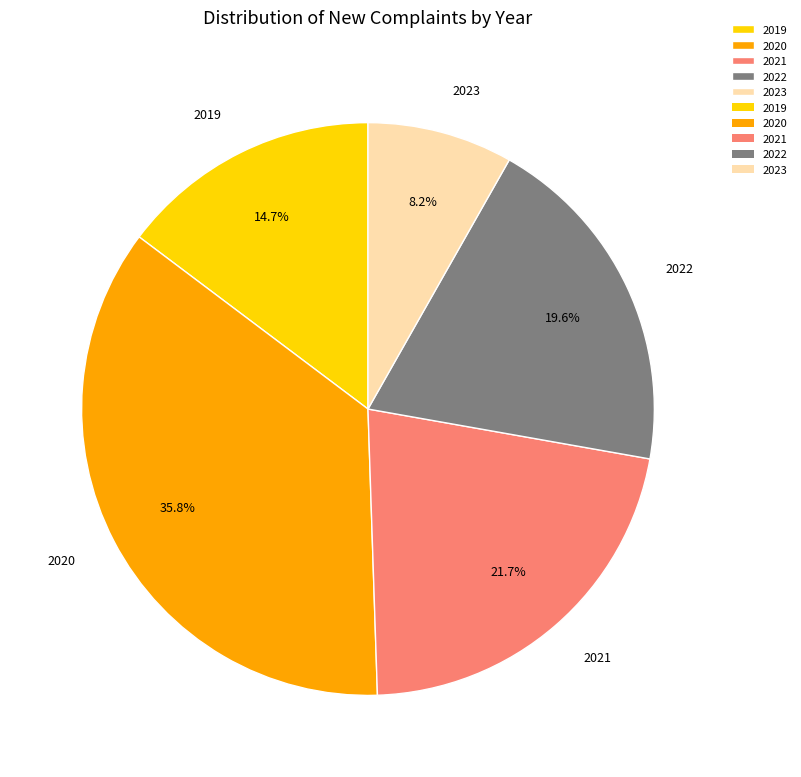

To the nearest percent, what is the combined percentage of 2022 and 2020?

55%